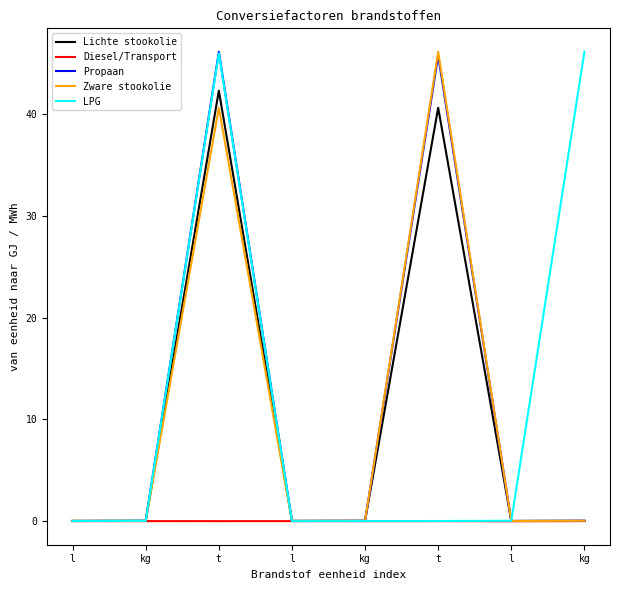

What are all the series names shown in the legend?

Lichte stookolie, Diesel/Transport, Propaan, Zware stookolie, LPG